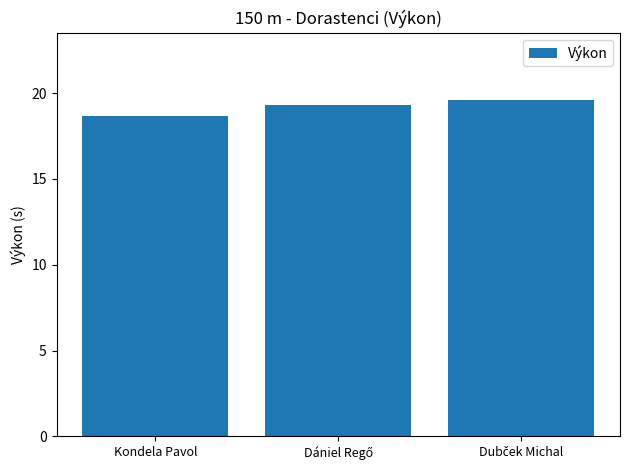

What is the maximum value shown in the chart?

19.6